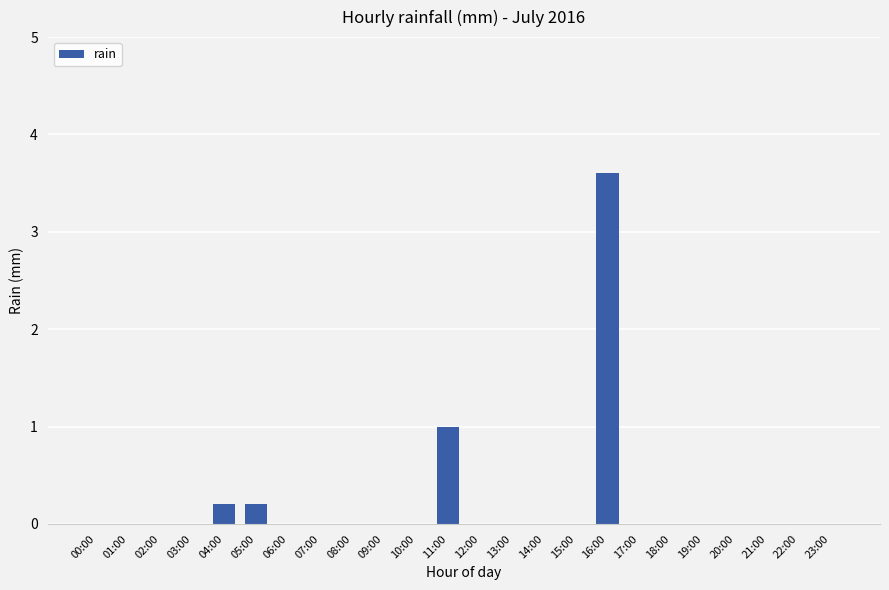

The value at 02:00 is 0.0. True or false?

True